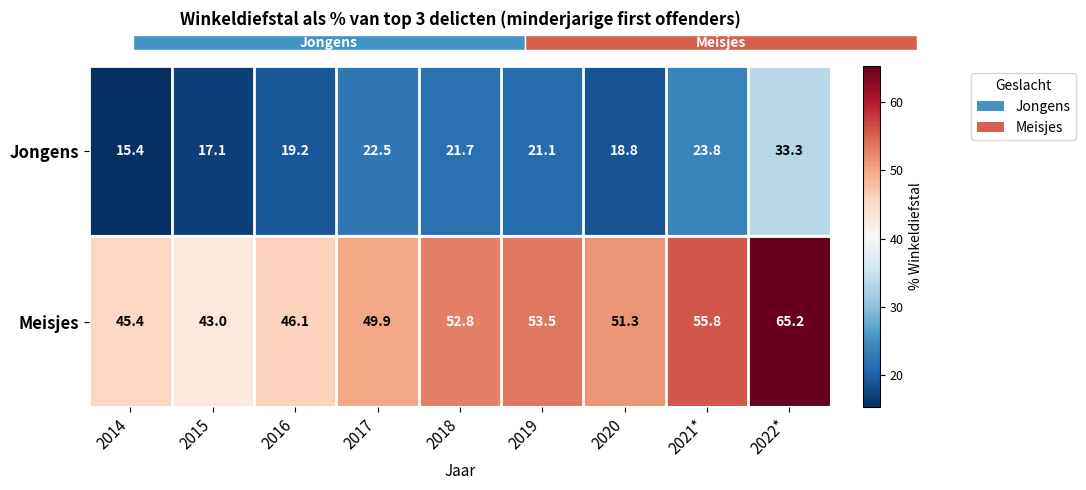

What value does the Meisjes series have at 2018?

52.8